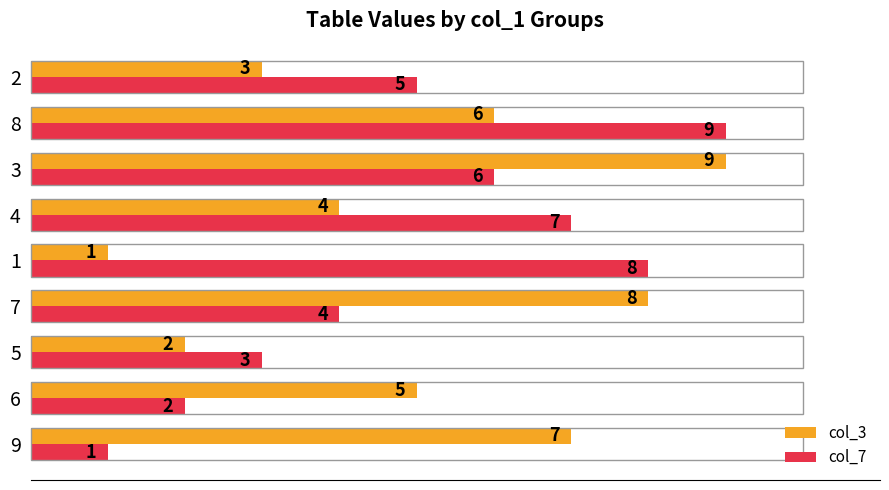

List the labels in order of col_7 value, smallest first.

9, 6, 5, 7, 2, 3, 4, 1, 8